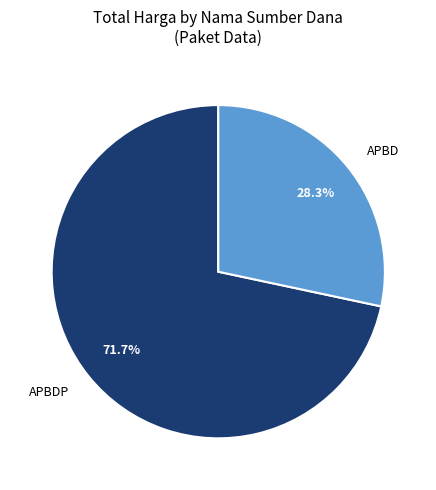

To the nearest percent, what is the difference between the largest and smallest slice percentages?

43%